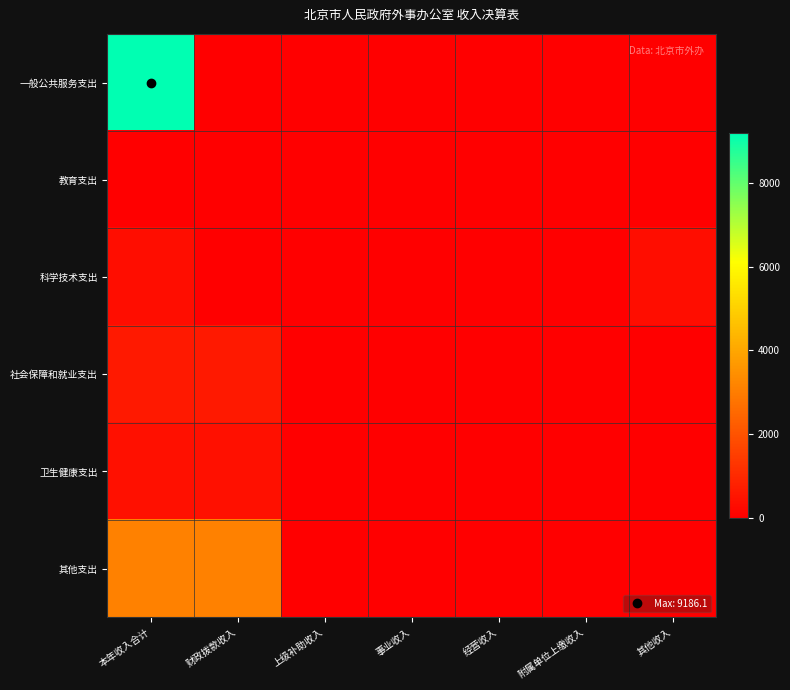

Which series has the widest spread of values?

一般公共服务支出